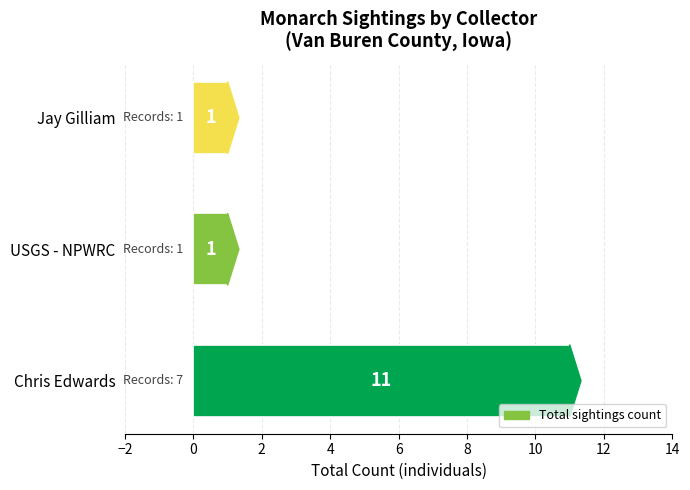

Reading top to bottom, extract all data points from this chart.

Jay Gilliam=1	USGS - NPWRC=1	Chris Edwards=11